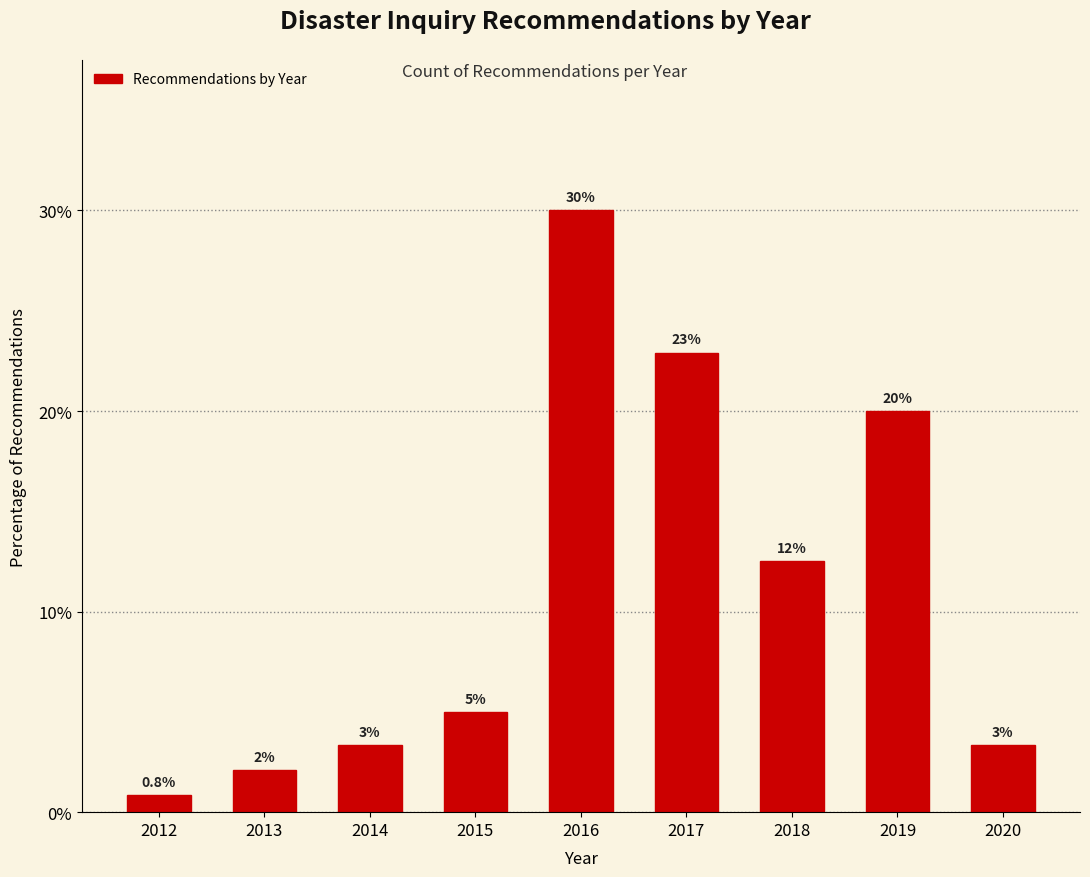

Between 2018 and 2019, which is larger?

2019